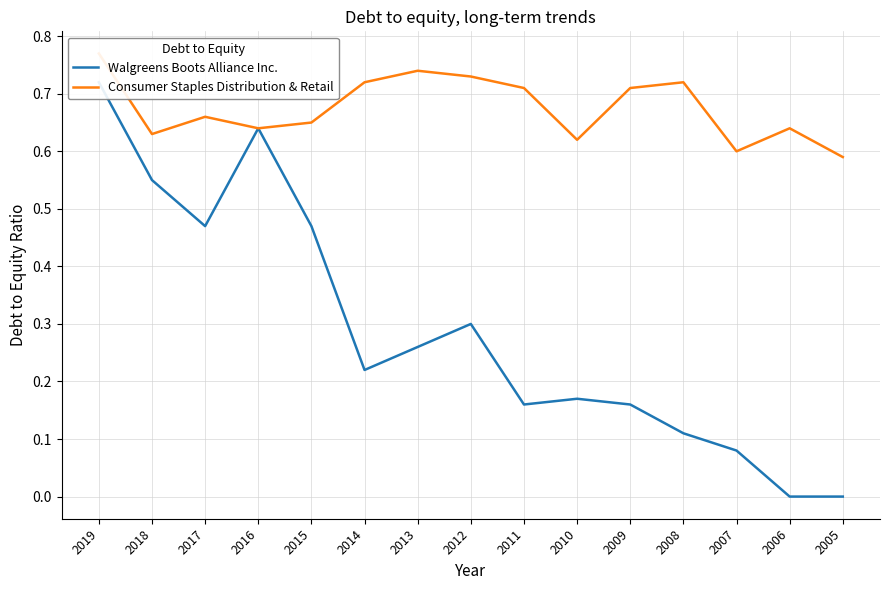

List the series in order of their overall mean, lowest first.

Walgreens Boots Alliance Inc., Consumer Staples Distribution & Retail